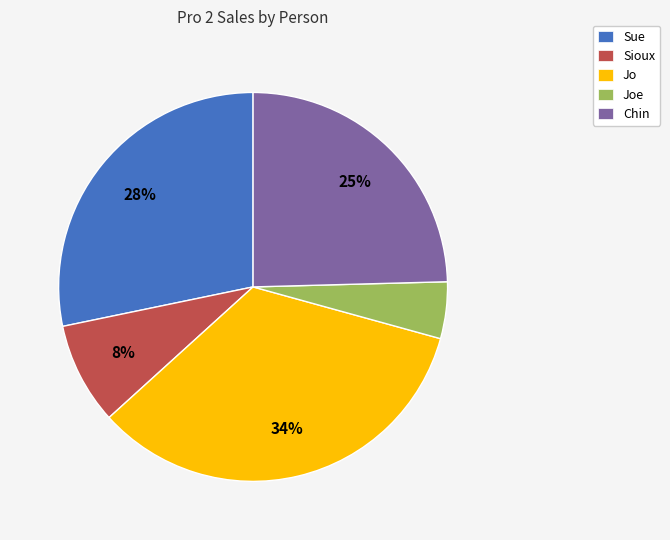

True or false: Sioux accounts for 3% of the total.

False